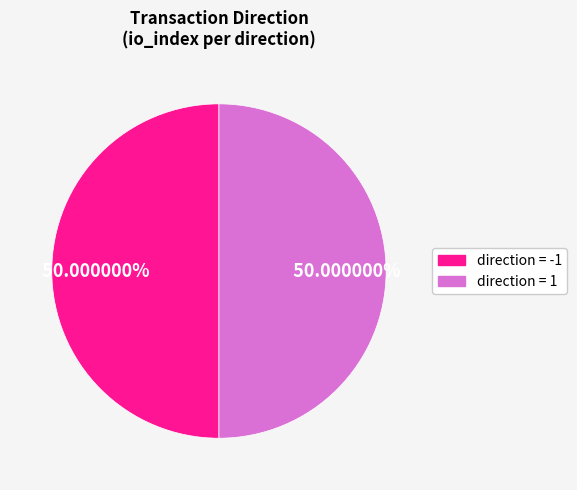

Count the number of slices in the pie.

2